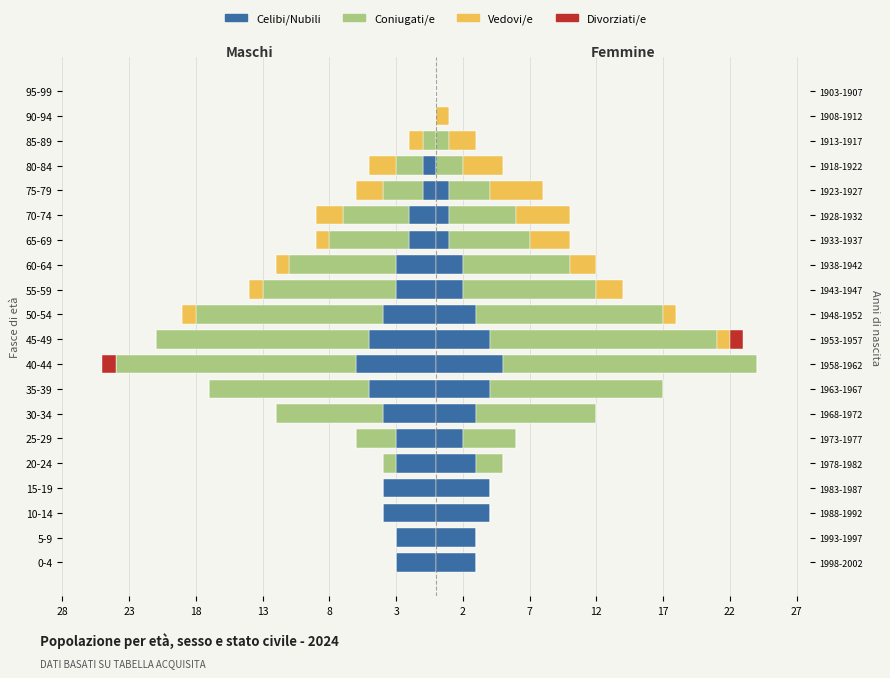

True or false: Coniugati/e has a value of -11 at 40-44.

False